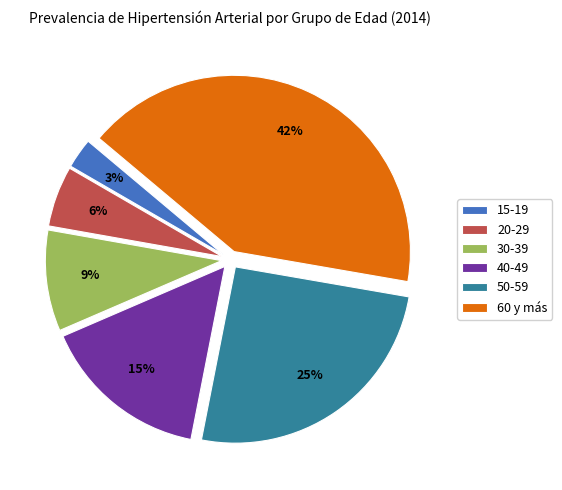

To the nearest percent, what is the difference between the largest and smallest slice percentages?

39%